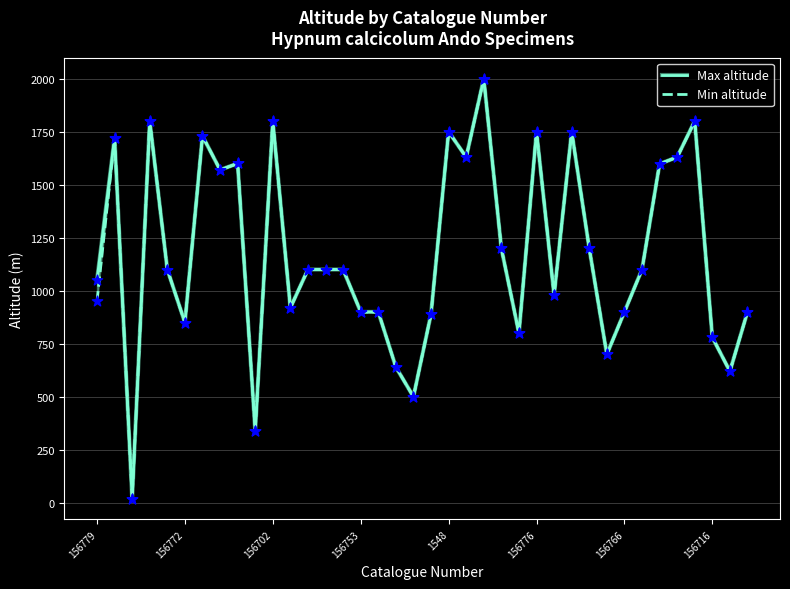

At which category is the sum across all series the highest?

22